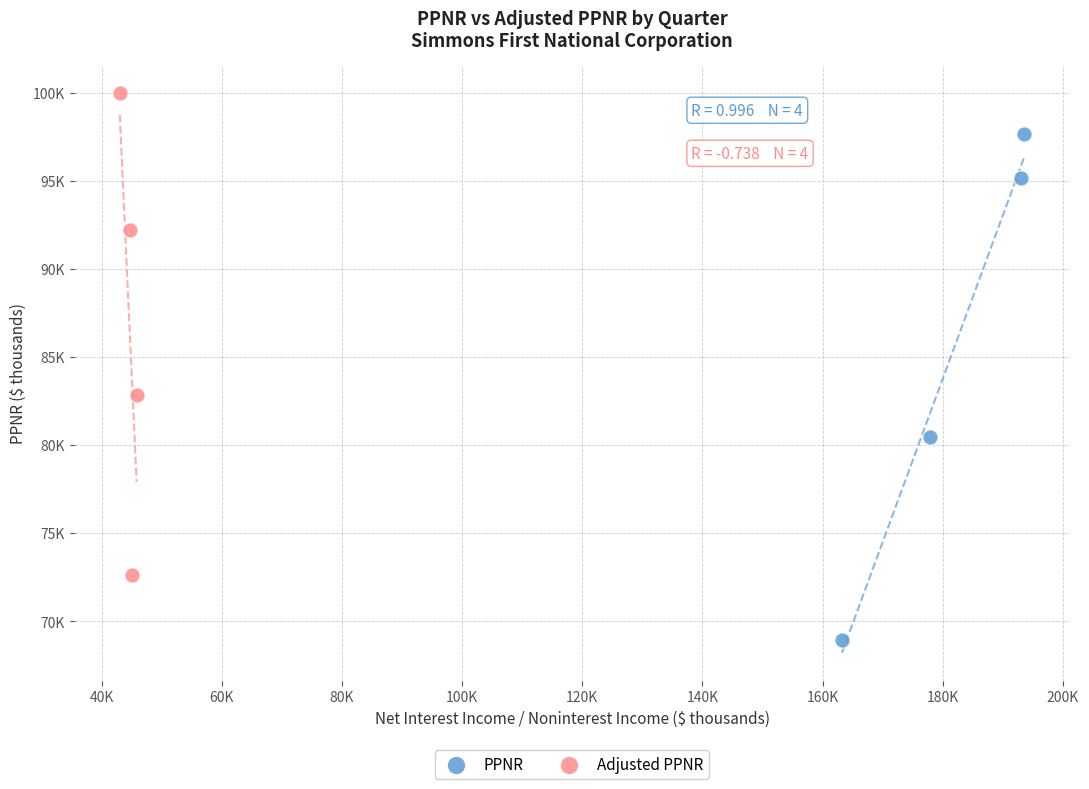

What are all the series names shown in the legend?

PPNR, Adjusted PPNR